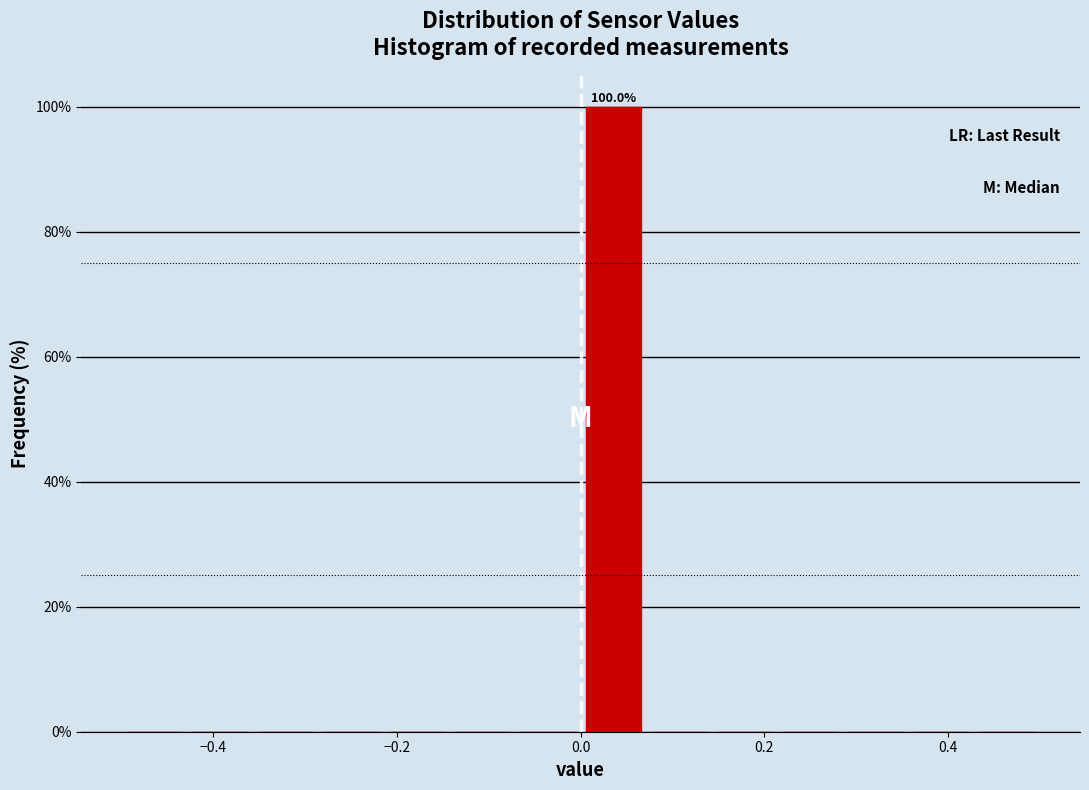

Around what value on the x-axis is the tallest bar? Give the approximate position of its centre, as read against the axis.

0.04